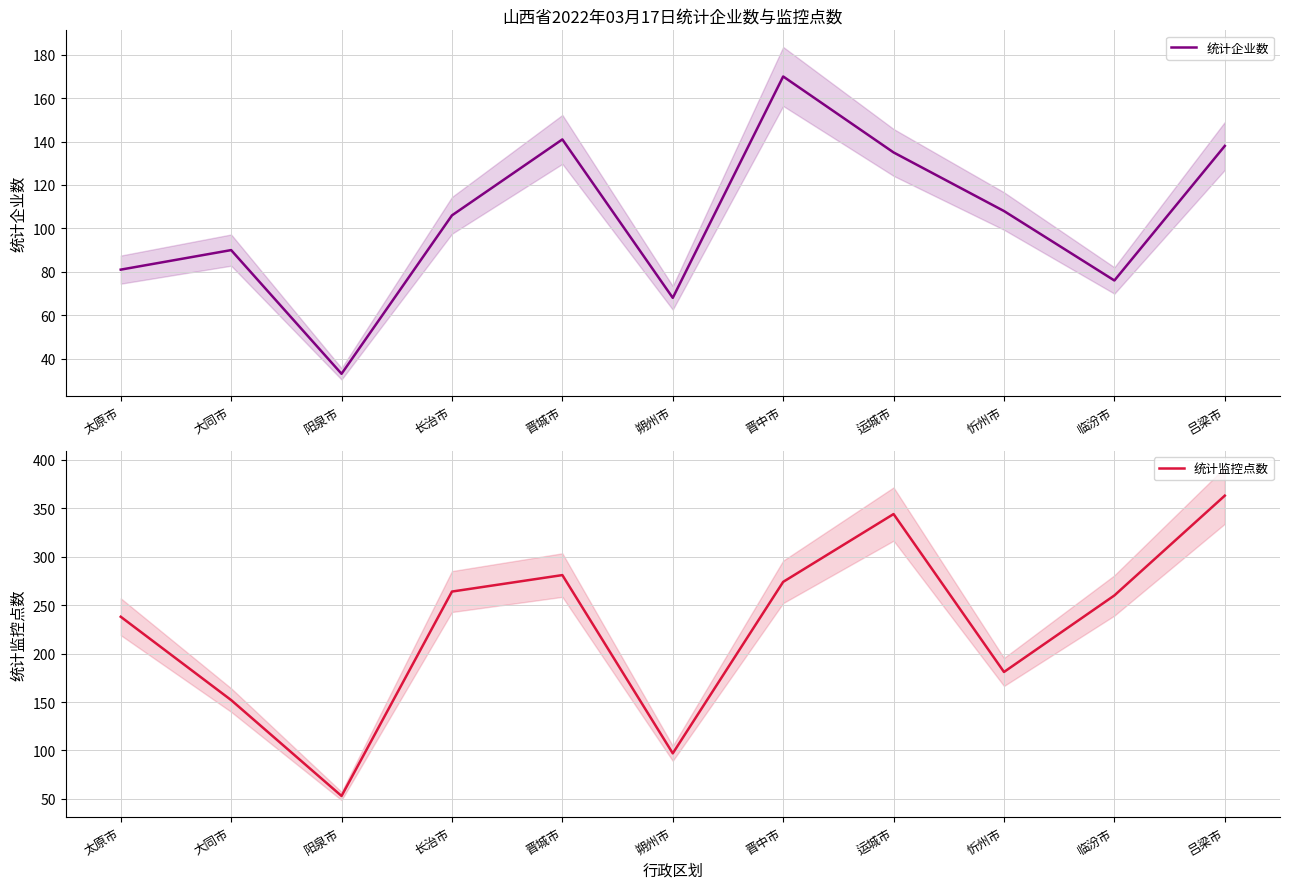

At which category does 统计企业数 reach its first local peak?

大同市